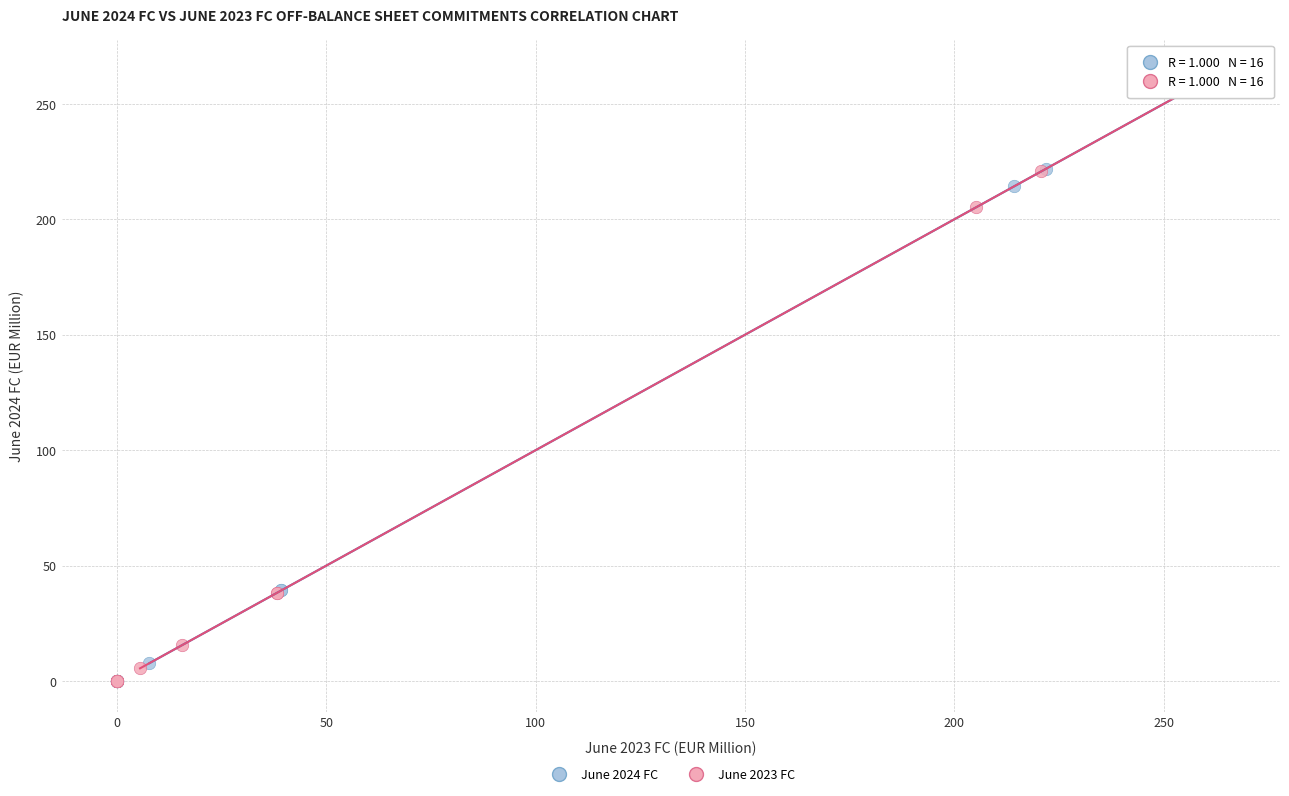

Which series has the largest Y range (max minus min)?

June 2023 FC